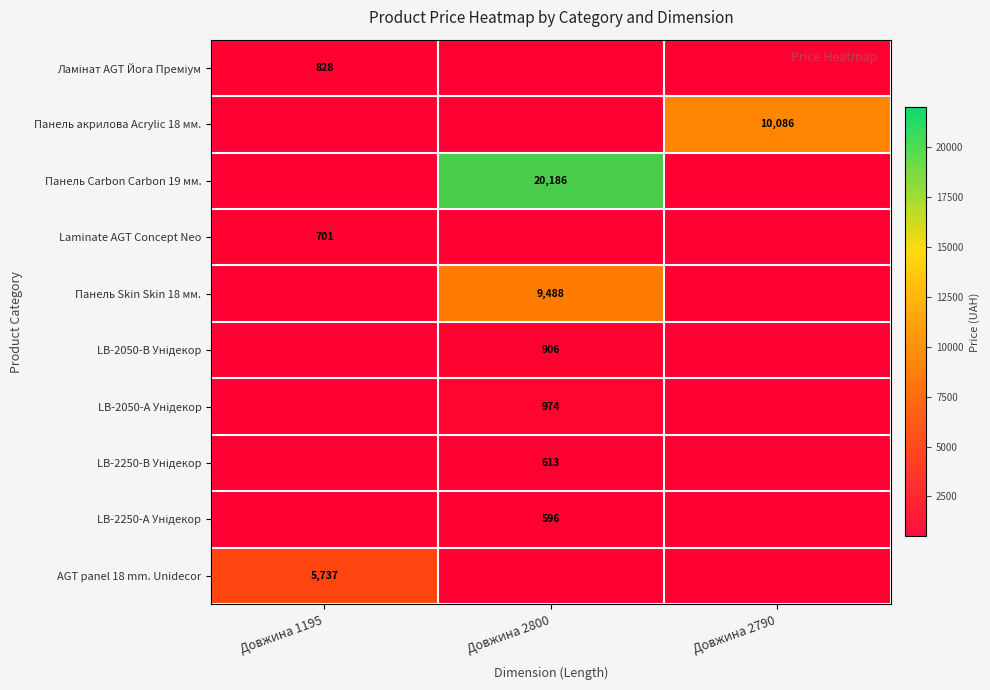

At how many categories does at least one series exceed 7885?

2